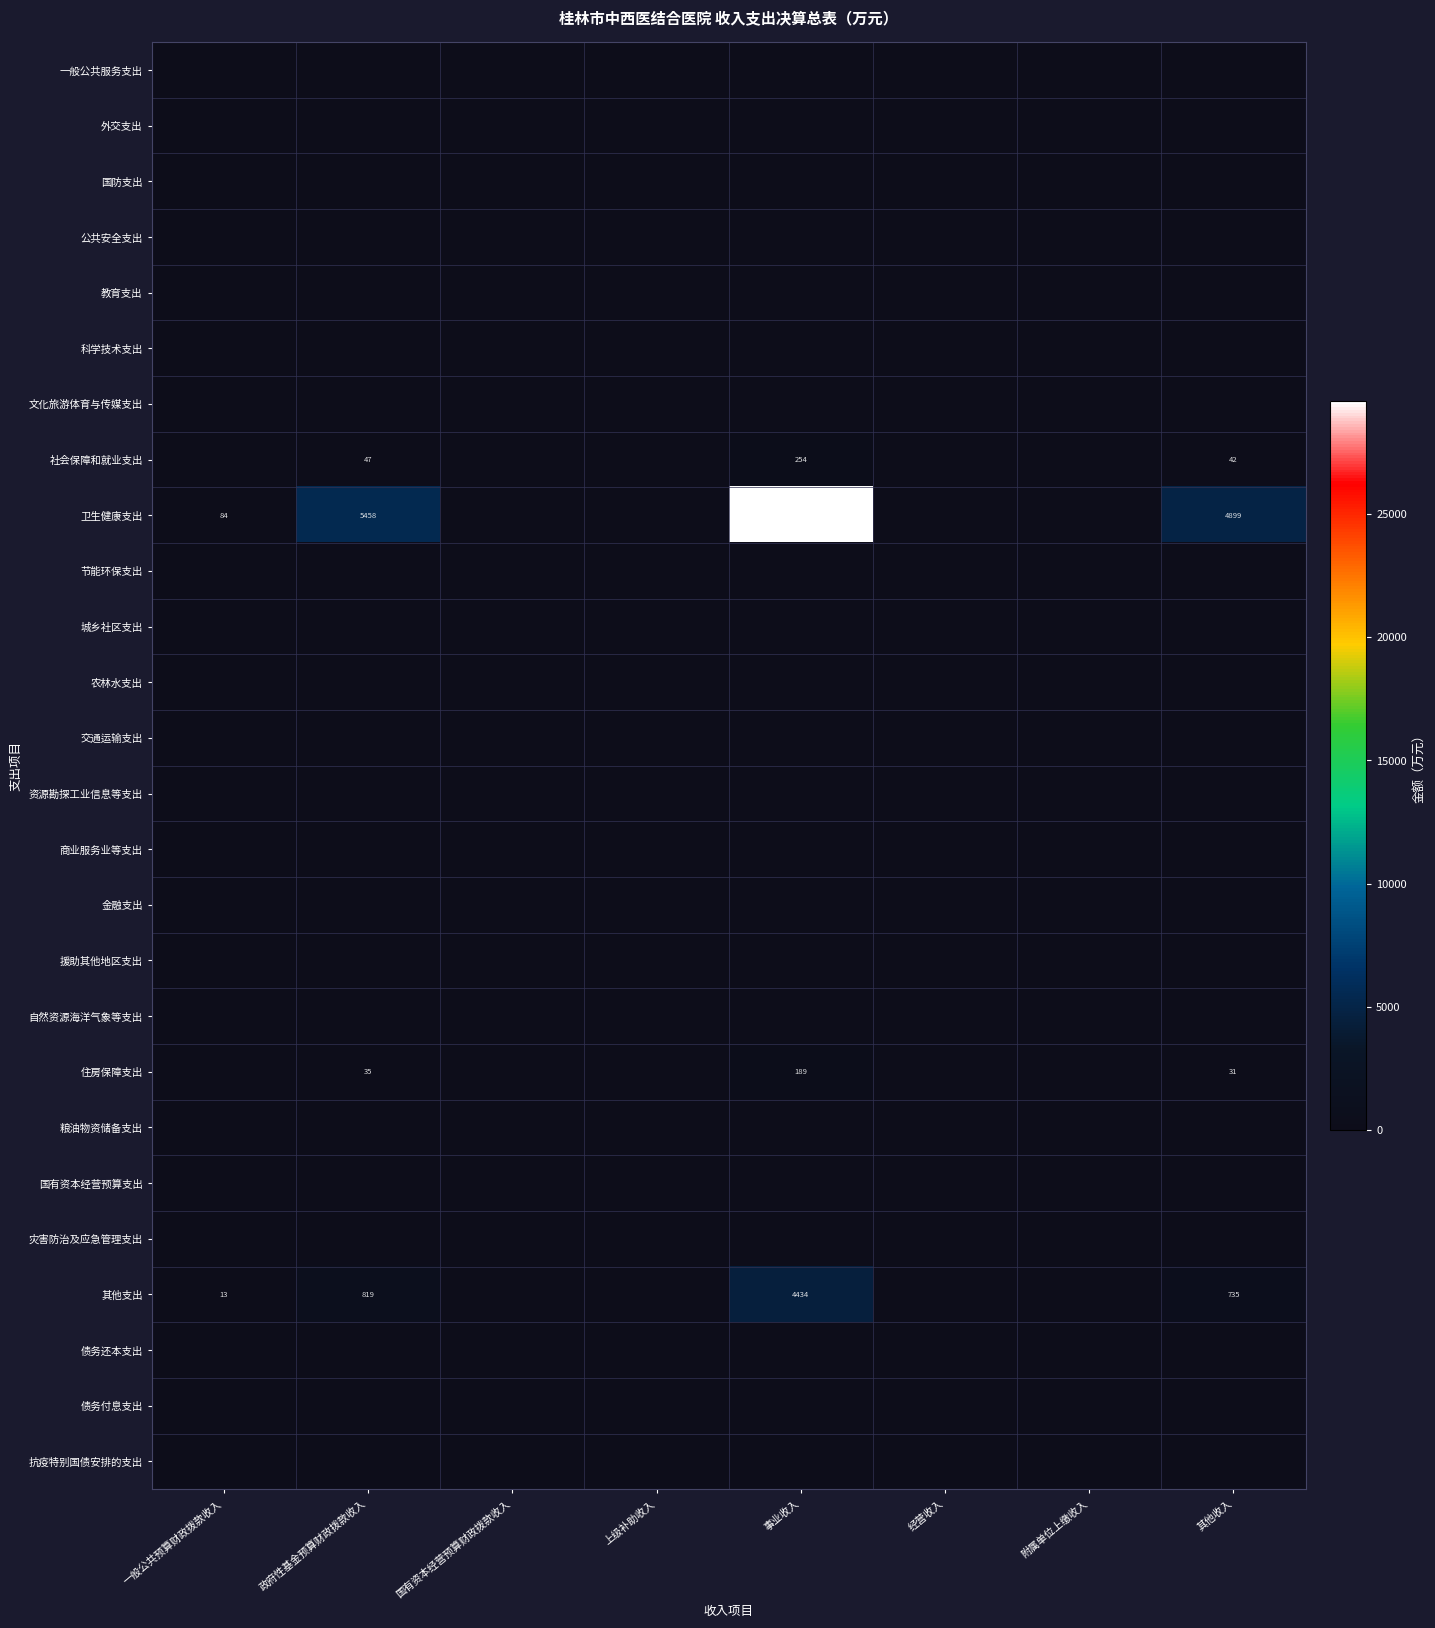

Rank the categories by 商业服务业等支出 value from lowest to highest.

一般公共预算财政拨款收入, 政府性基金预算财政拨款收入, 国有资本经营预算财政拨款收入, 上级补助收入, 事业收入, 经营收入, 附属单位上缴收入, 其他收入